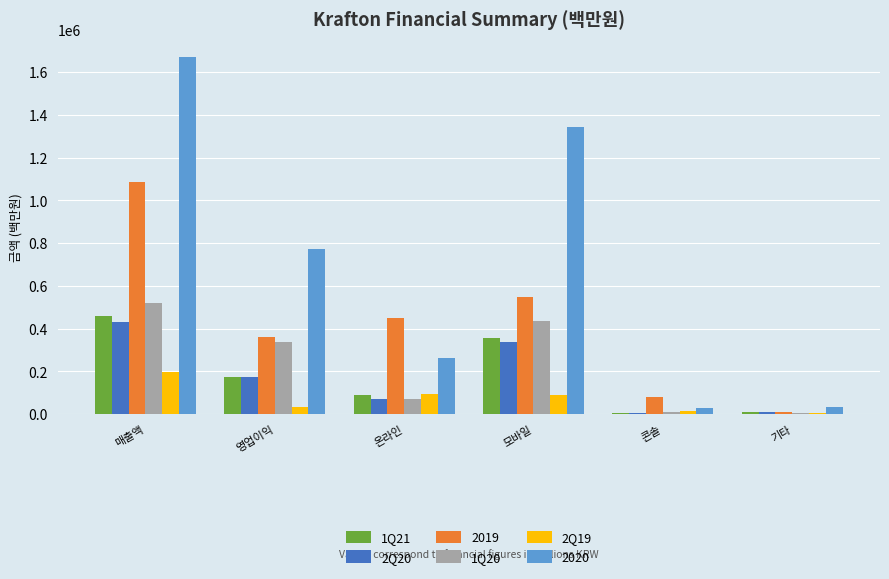

Which category has the highest value across all series?

매출액